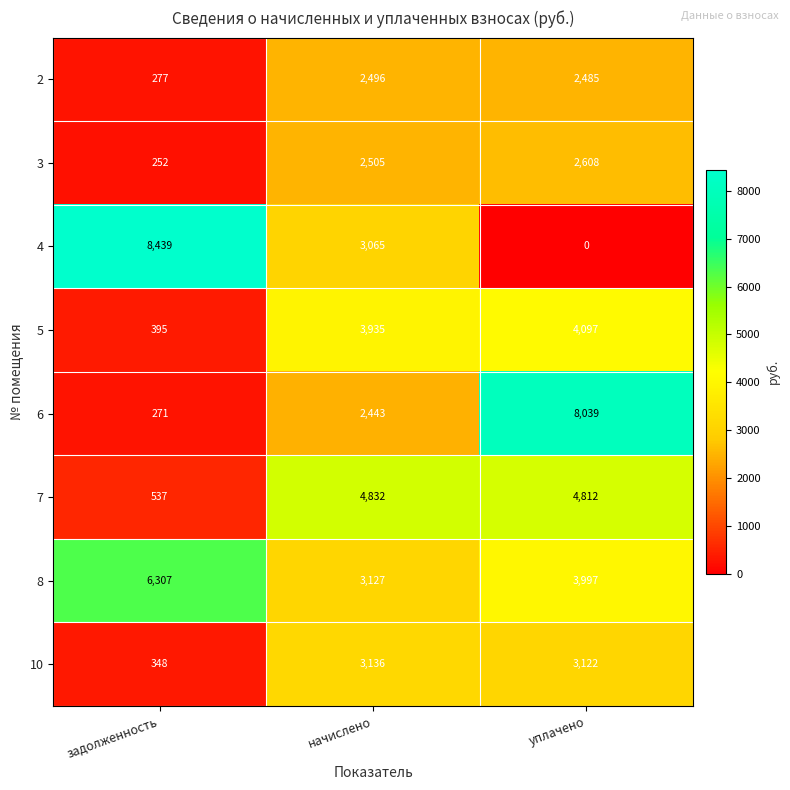

How many data points in 8 are less than 3997?

1